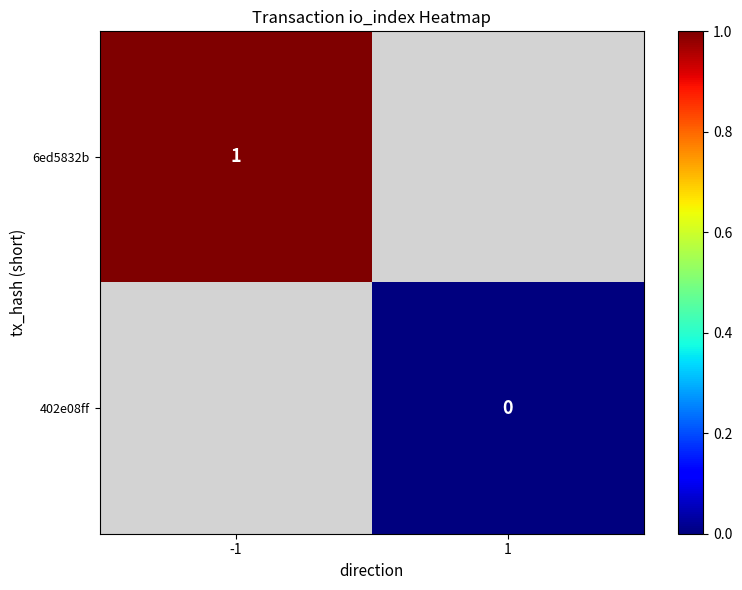

Between 1 and -1, which is larger?

-1